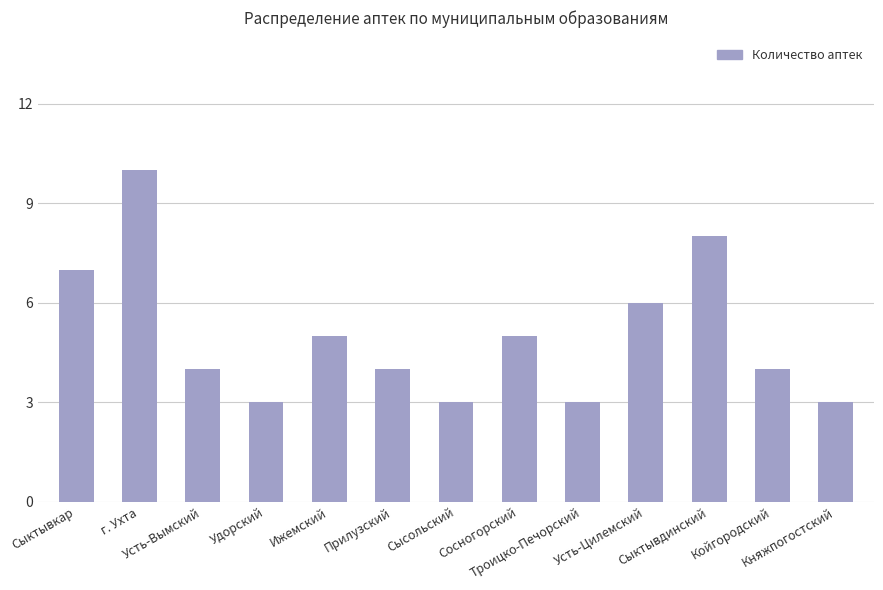

Reading right to left, list all the values displayed in this chart.

Княжпогостский=3	Койгородский=4	Сыктывдинский=8	Усть-Цилемский=6	Троицко-Печорский=3	Сосногорский=5	Сысольский=3	Прилузский=4	Ижемский=5	Удорский=3	Усть-Вымский=4	г. Ухта=10	Сыктывкар=7